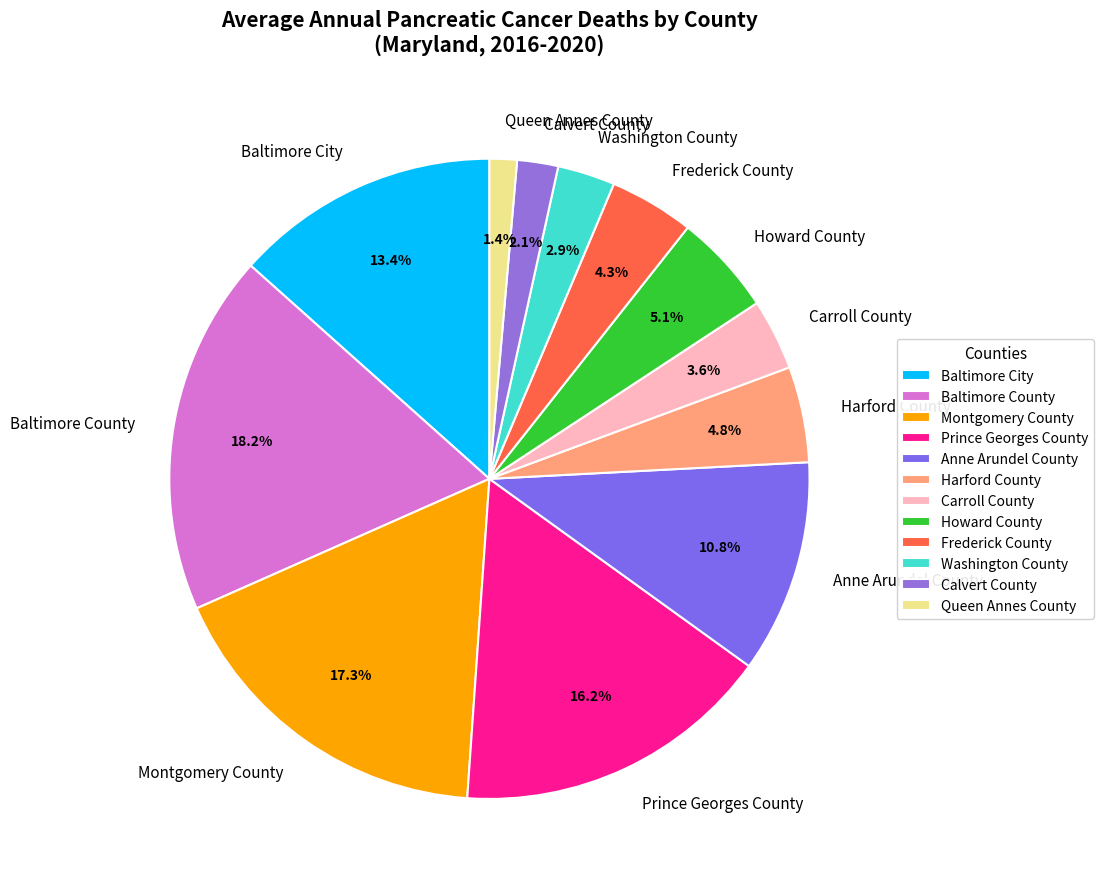

To the nearest percent, what portion does Queen Annes County represent?

1%